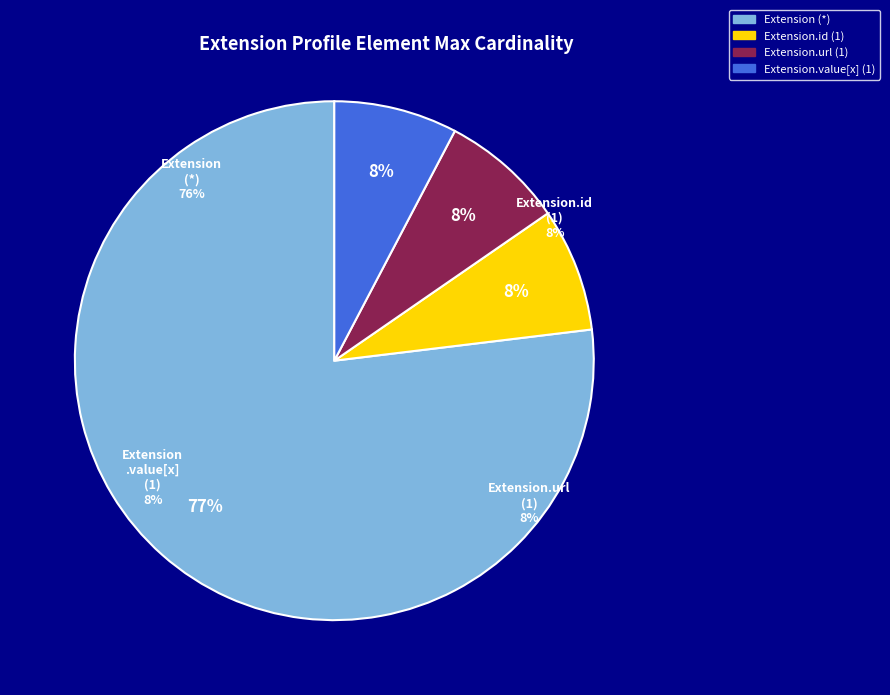

Do Extension.extension and Extension.url together represent more than half of the pie?

Yes